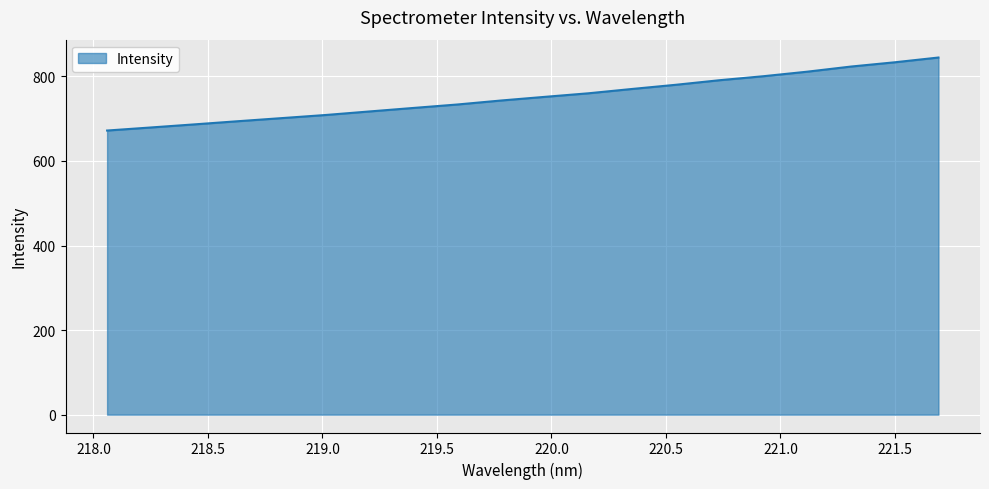

What is the minimum value shown in the chart?

672.0